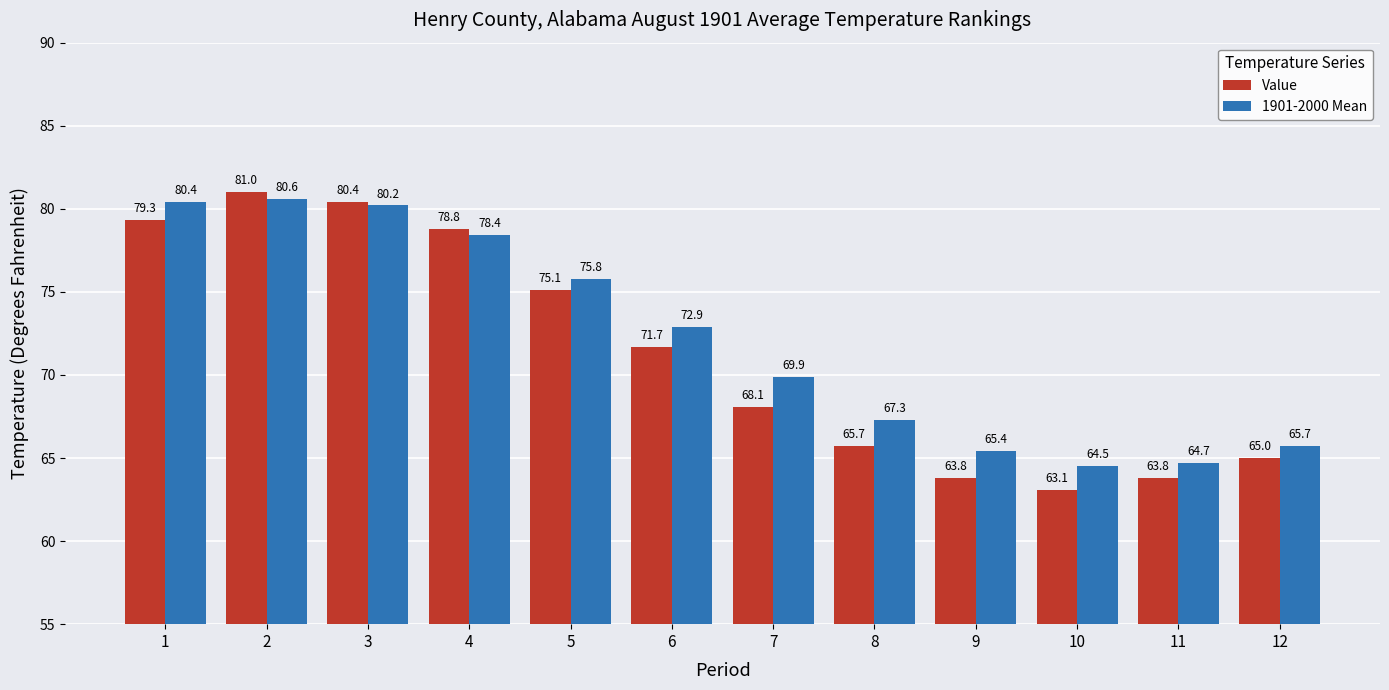

Which label corresponds to the smallest value in the chart?

10